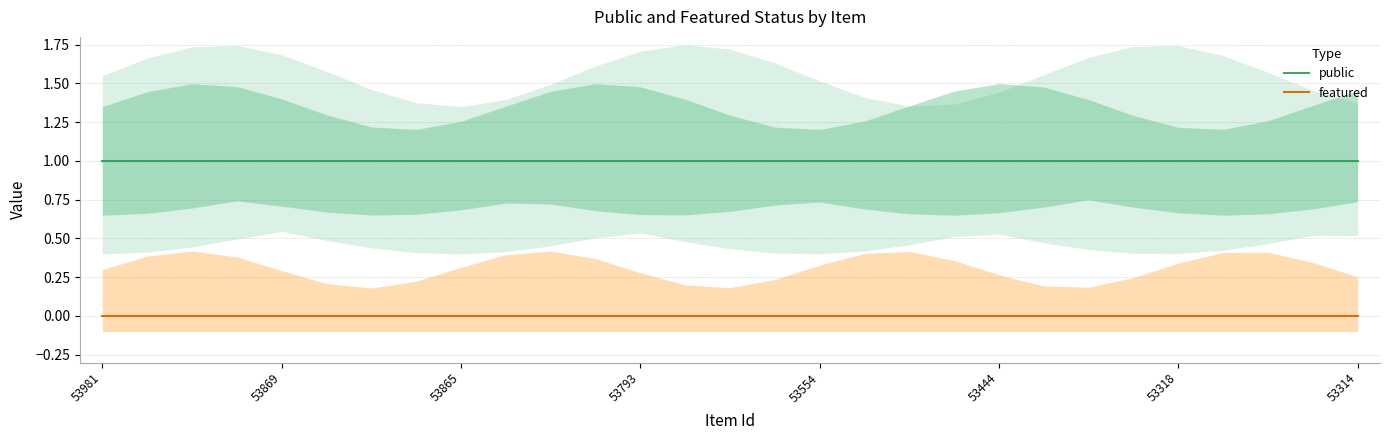

True or false: featured and public cross at least once.

False